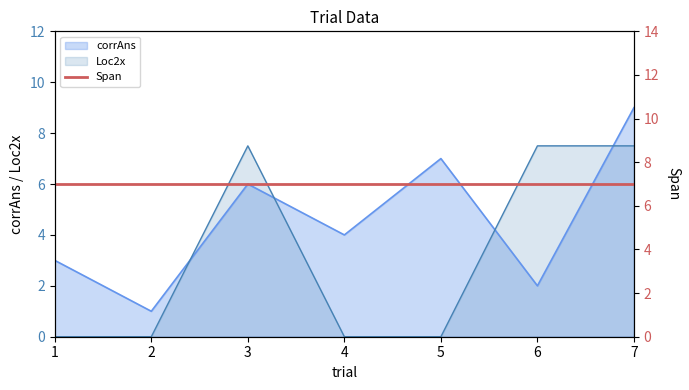

At which label is corrAns closest to 5?

3